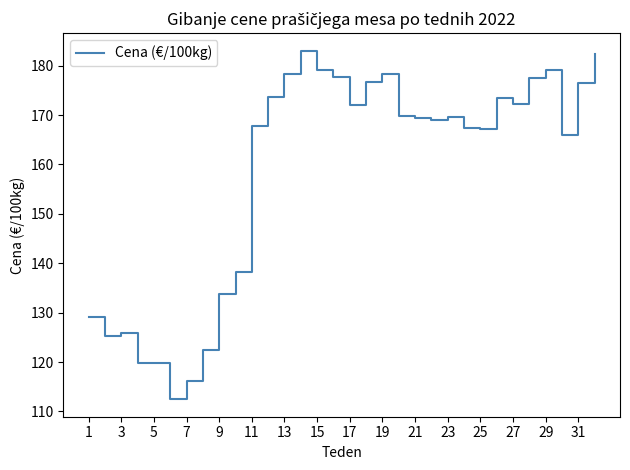

What is the minimum value shown in the chart?

112.5